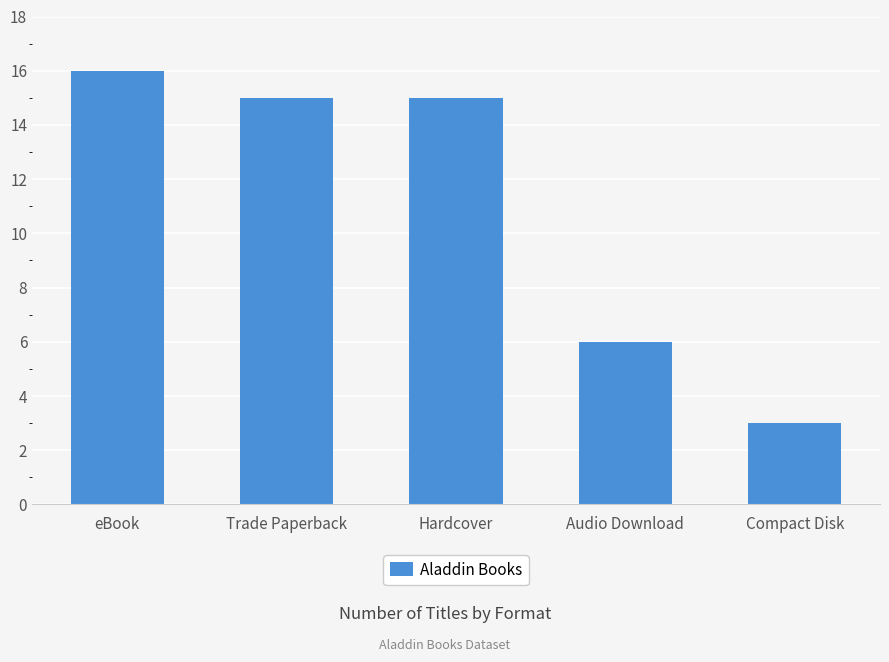

Reading right to left, transcribe all the data shown in this chart.

Compact Disk=3	Audio Download=6	Hardcover=15	Trade Paperback=15	eBook=16